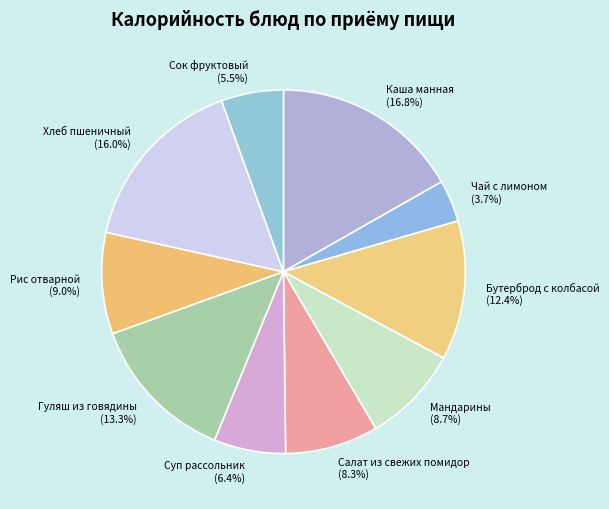

The Бутерброд с колбасой slice represents 12% of the pie. True or false?

True